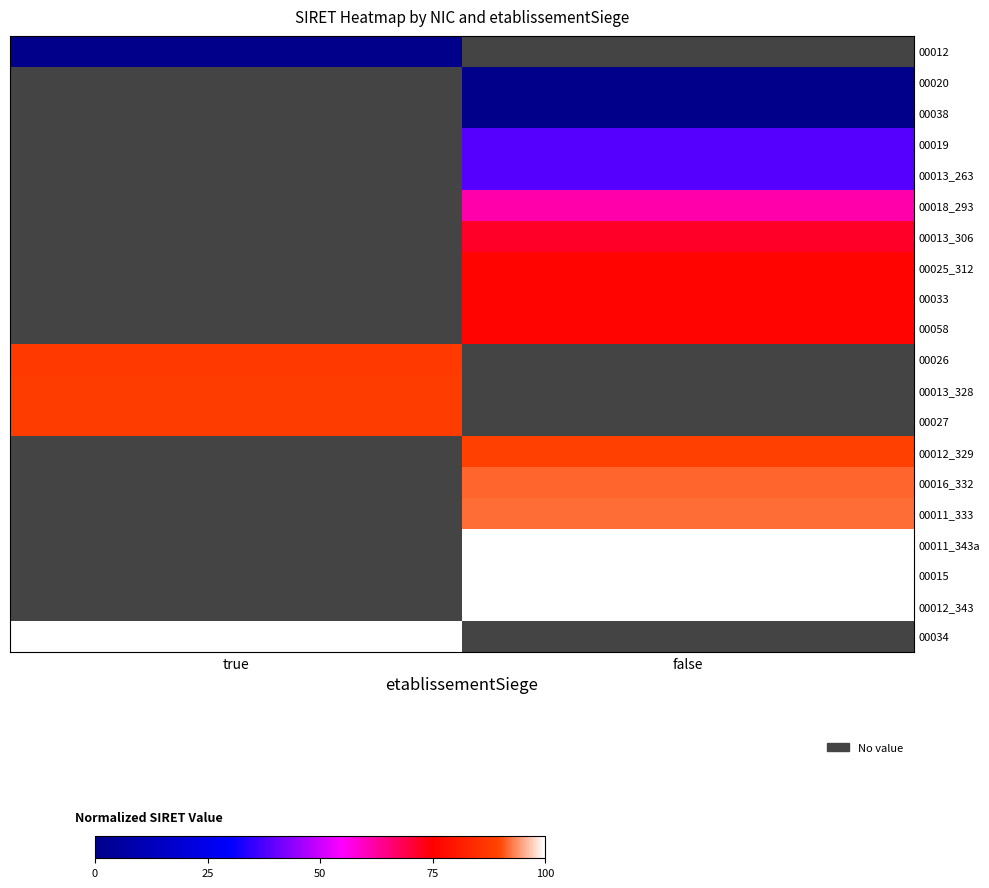

List the series in order of their overall mean, lowest first.

00012, 00020, 00038, 00019, 00013_263, 00018_293, 00013_306, 00025_312, 00033, 00058, 00026, 00013_328, 00027, 00012_329, 00016_332, 00011_333, 00011_343a, 00015, 00012_343, 00034